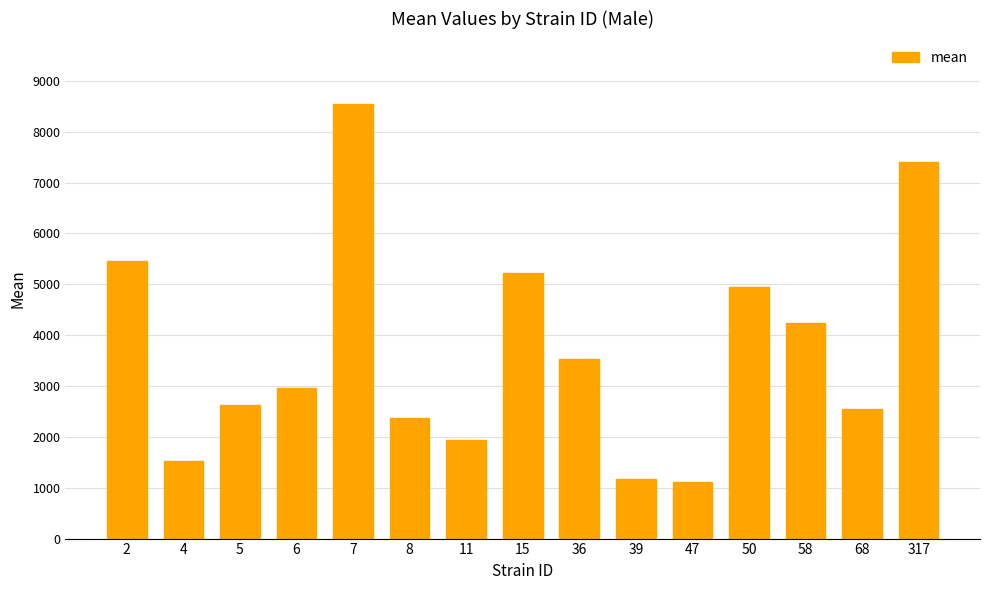

Are the bars horizontal?

No